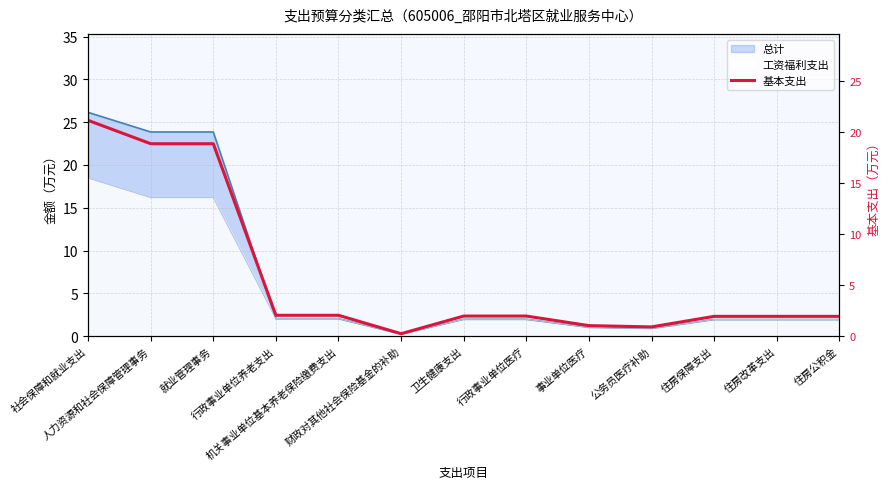

How many interior local valleys (lower than both neighbors) does the data have?

2